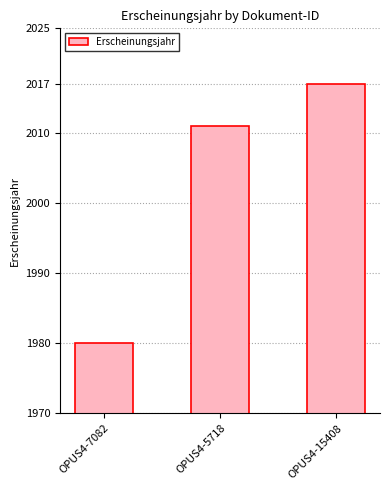

Reading right to left, list all the values displayed in this chart.

OPUS4-15408=2017	OPUS4-5718=2011	OPUS4-7082=1980